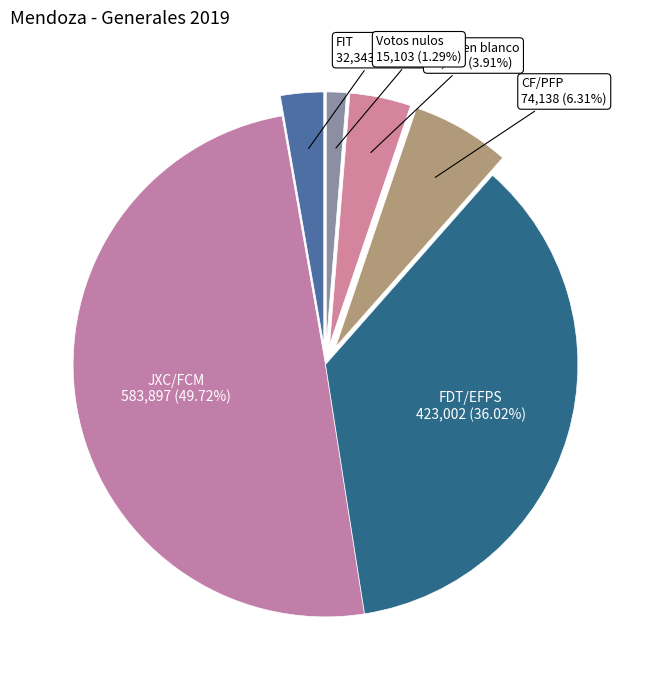

Which category has the biggest portion of the pie?

JXC/FCM